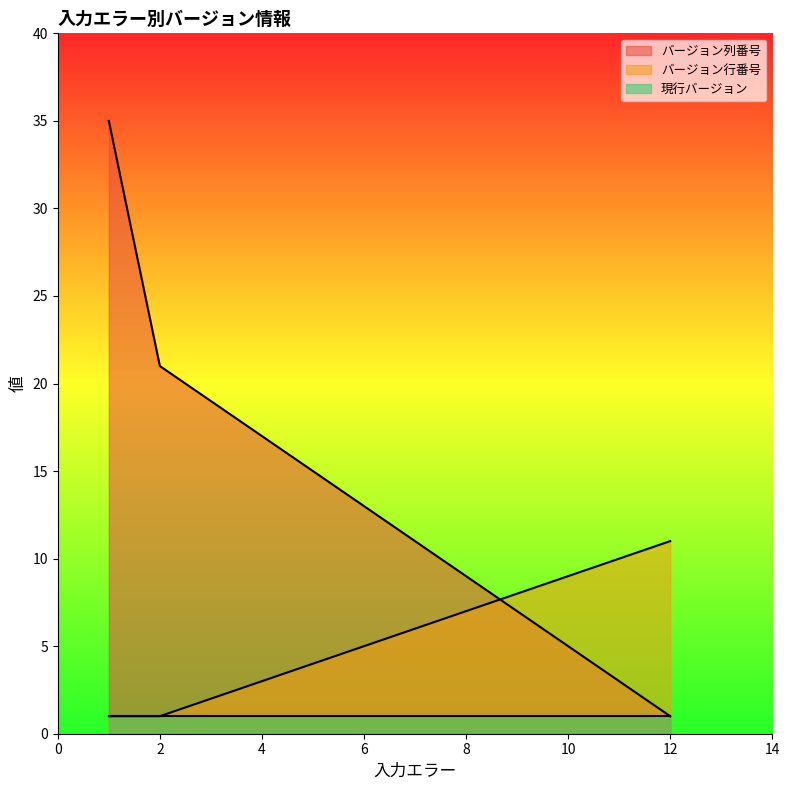

List the series in order of their peak value, lowest first.

現行バージョン, バージョン行番号, バージョン列番号